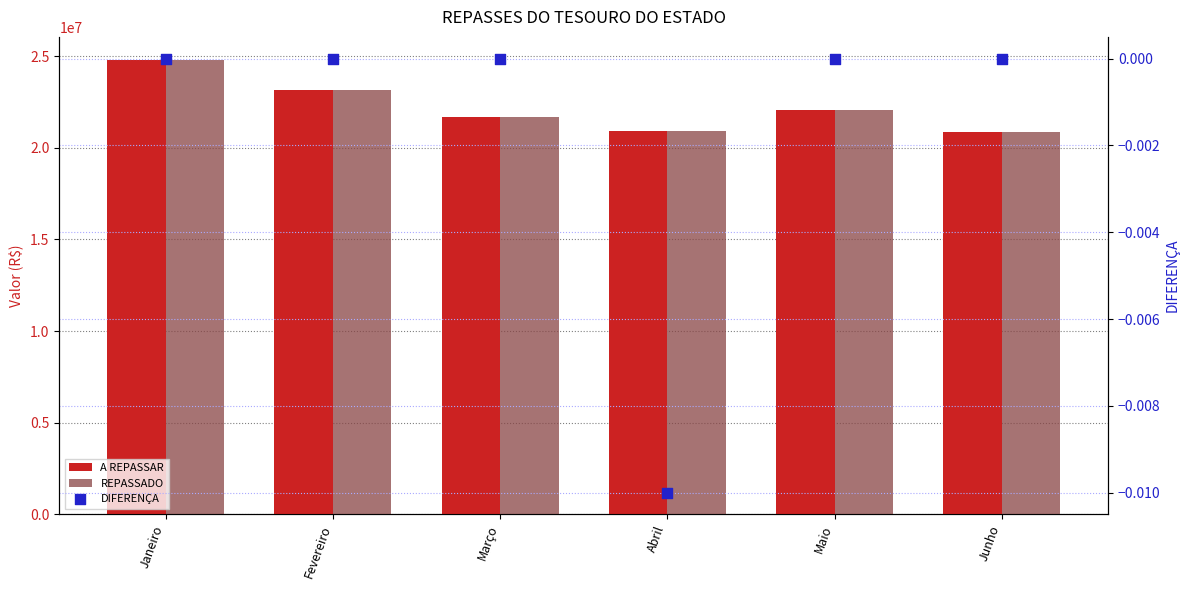

Which series reaches the minimum Y coordinate?

DIFERENÇA